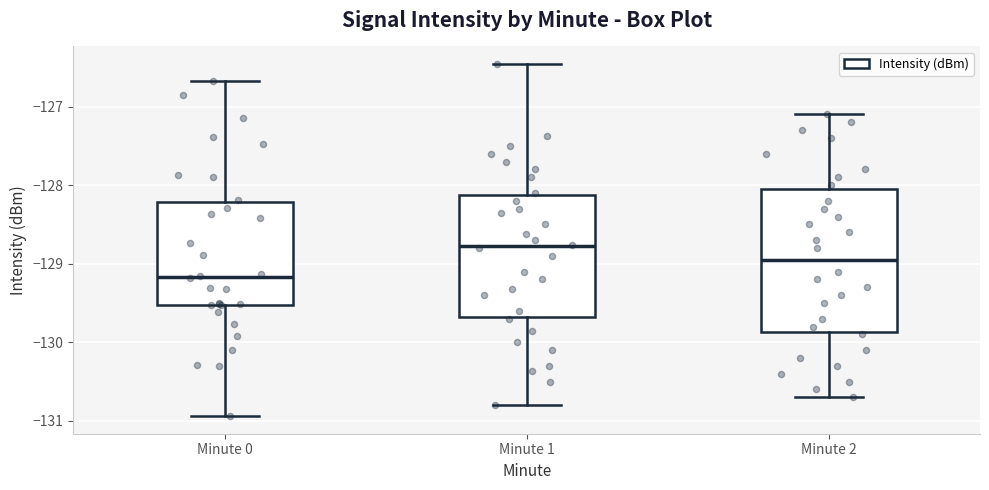

Which box has the lowest median line?

Minute 0